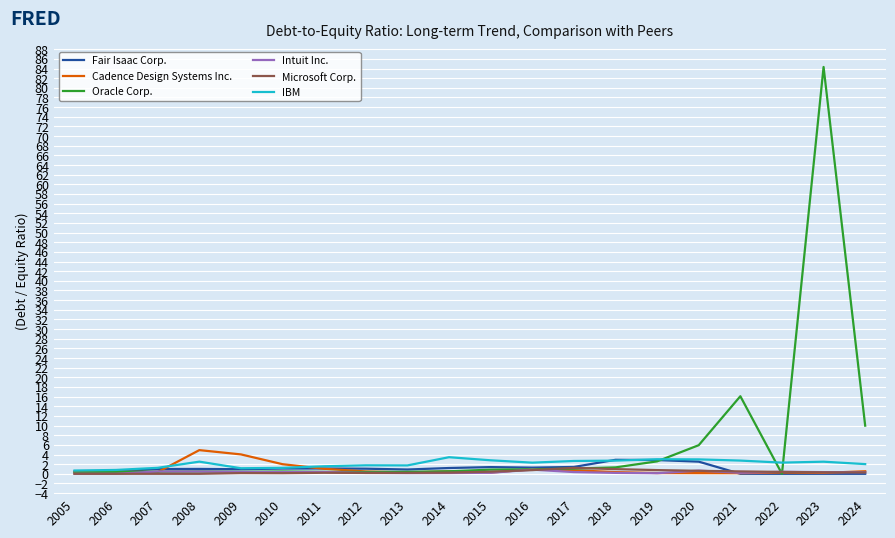

Which series has the largest total across all categories?

Oracle Corp.